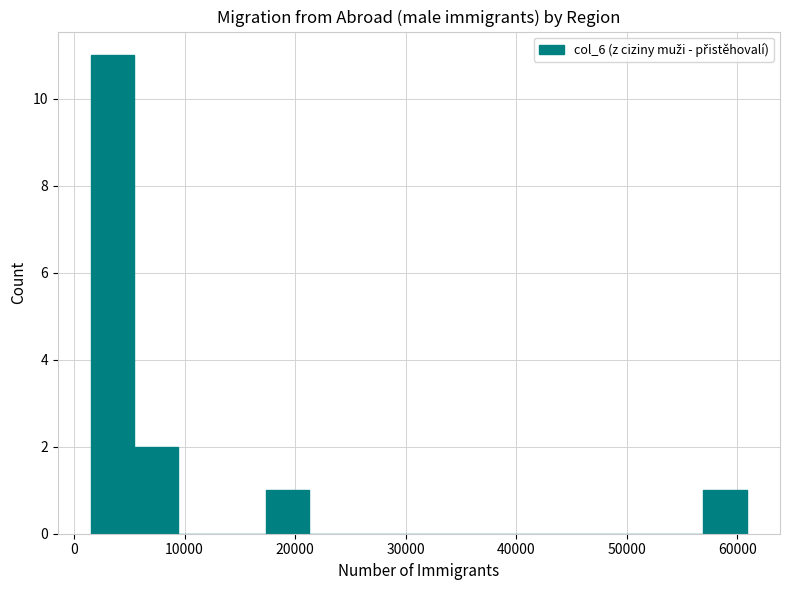

Read against the x-axis, roughly where is the centre of the tallest bar?

3000